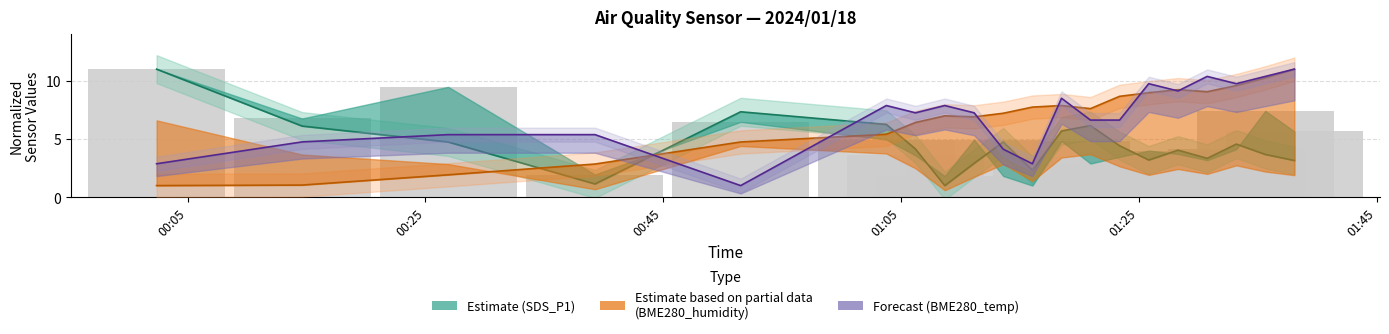

Reading left to right, what are all the values shown in this chart?

11.0	6.8	9.5	1.9	6.5	5.0	3.6	1.8	5.0	1.8	1.0	4.8	2.9	3.5	4.0	3.7	3.2	4.1	7.4	5.7